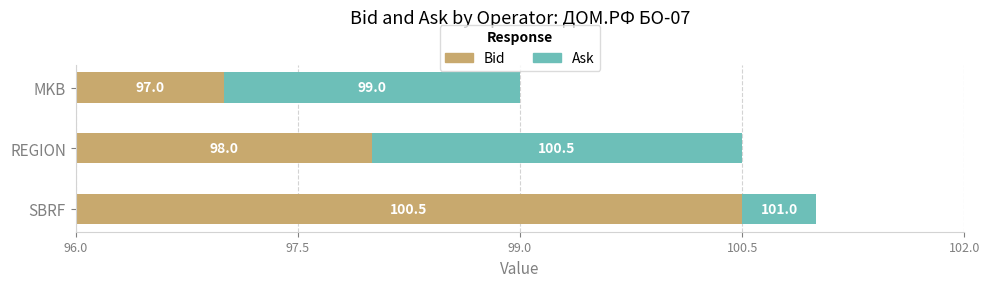

What are all the series names shown in the legend?

Bid, Ask